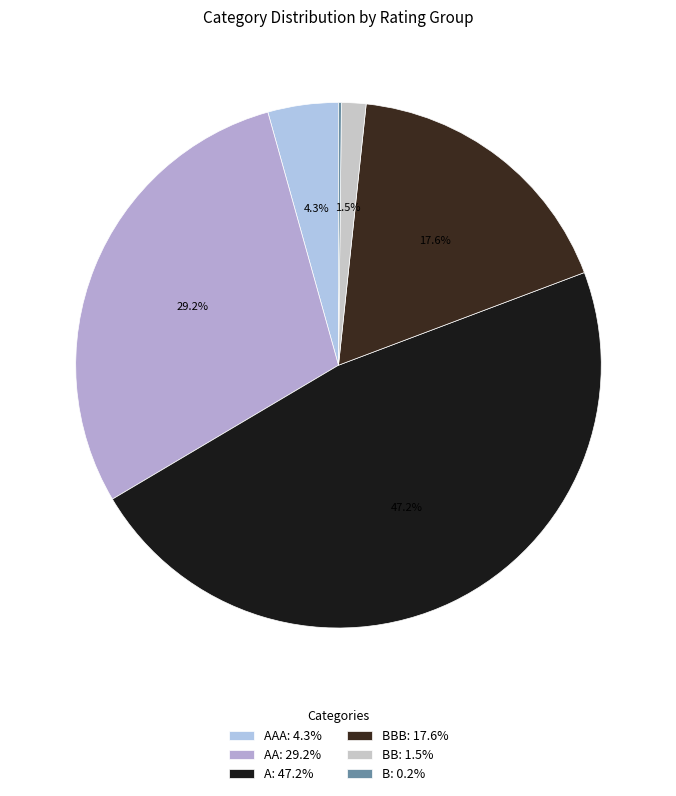

Is there a majority slice in this chart?

No